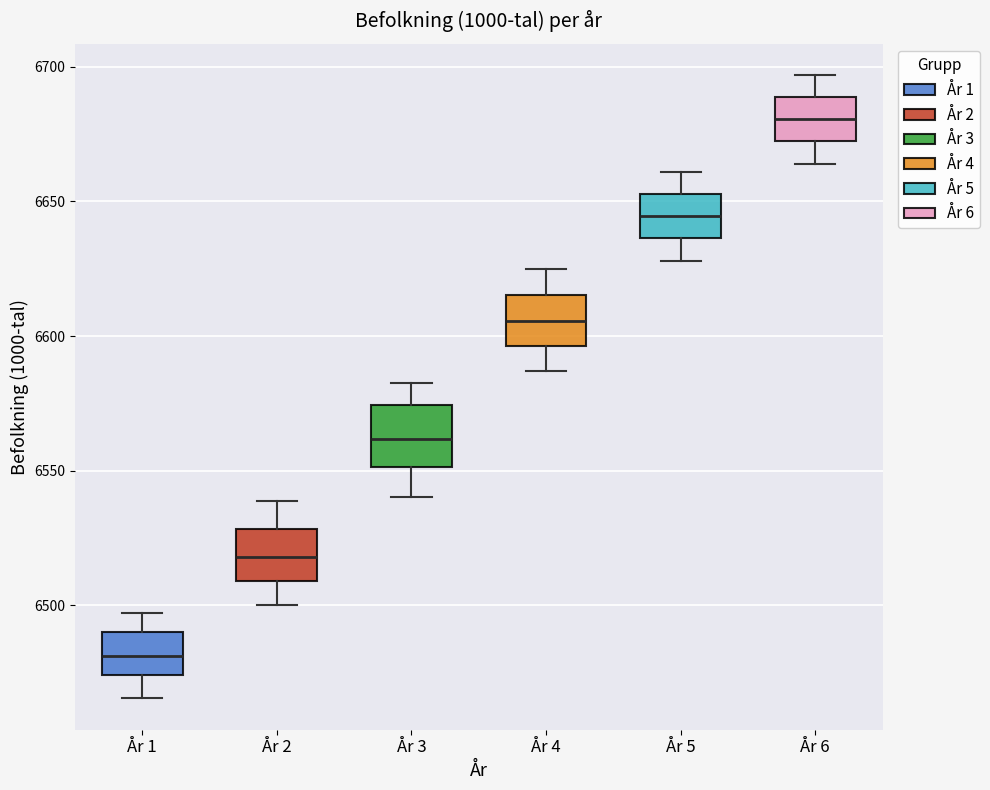

Reading left to right, read every box against the y-axis: the position of its median line, the range the box covers, and the ends of its whiskers. The values are not printed on the chart, so give them approximately, as read against the axis.

År 1: median 6480, box 6475 to 6490, whiskers 6465 to 6495
År 2: median 6520, box 6510 to 6530, whiskers 6500 to 6540
År 3: median 6560, box 6550 to 6575, whiskers 6540 to 6580
År 4: median 6605, box 6595 to 6615, whiskers 6585 to 6625
År 5: median 6645, box 6635 to 6655, whiskers 6630 to 6660
År 6: median 6680, box 6670 to 6690, whiskers 6665 to 6695